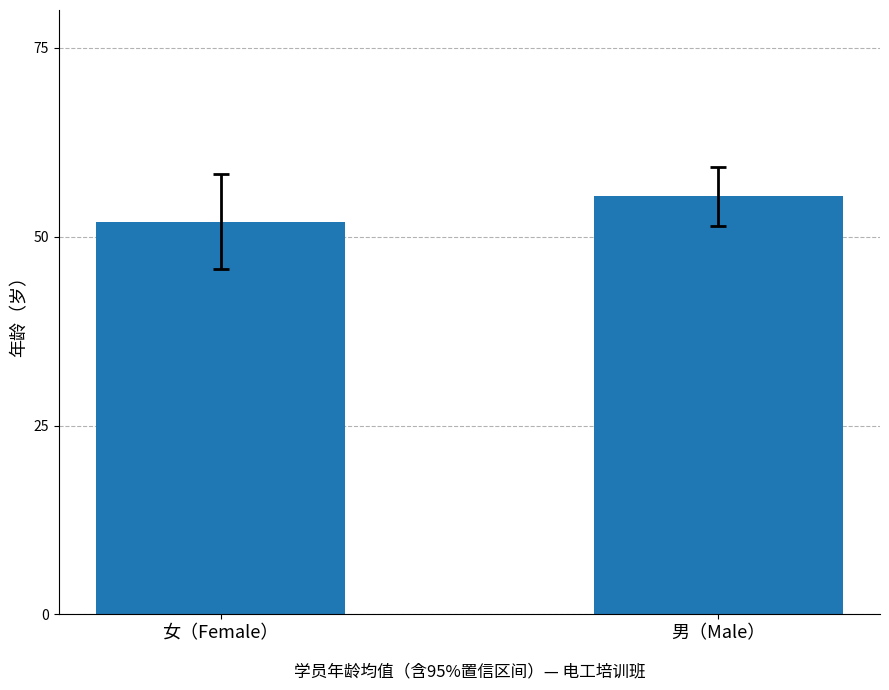

What is the difference between the values at 女（Female） and 男（Male）?

3.3